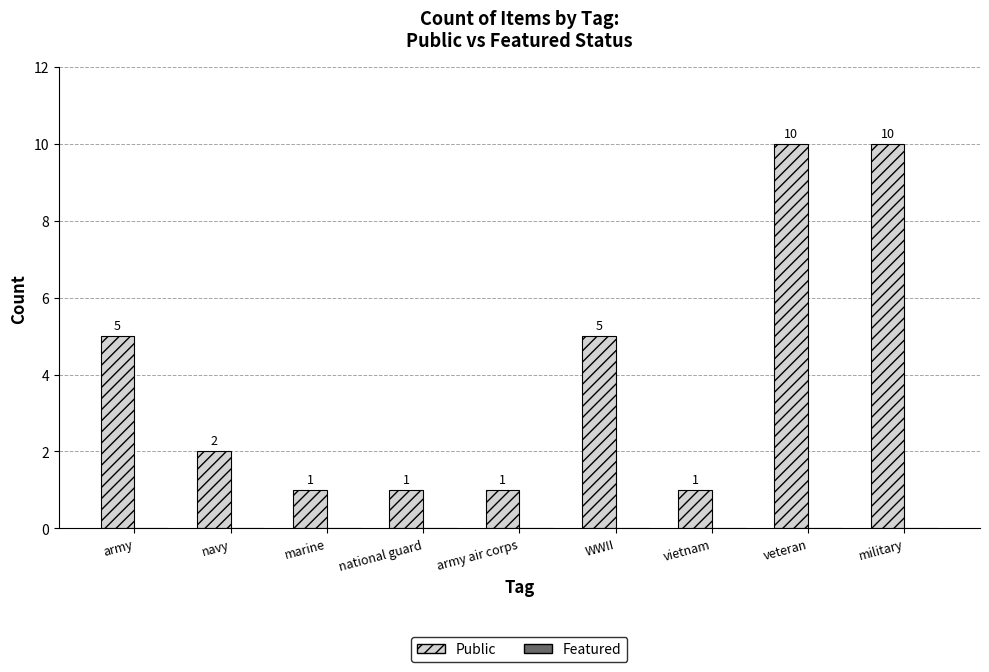

What is the label of the 1st bar from the left?

army